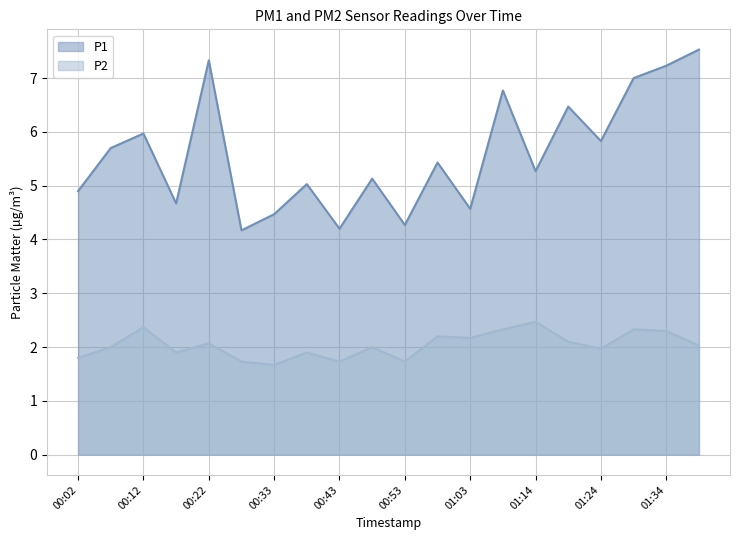

The value of P1 at 01:39 is 1.8. True or false?

False